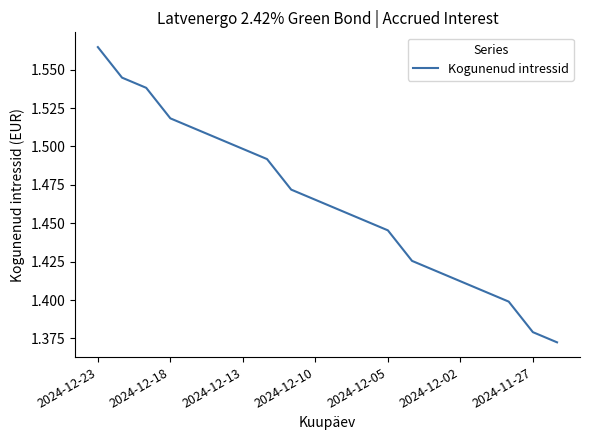

Is this an area chart (filled region under the line)?

No